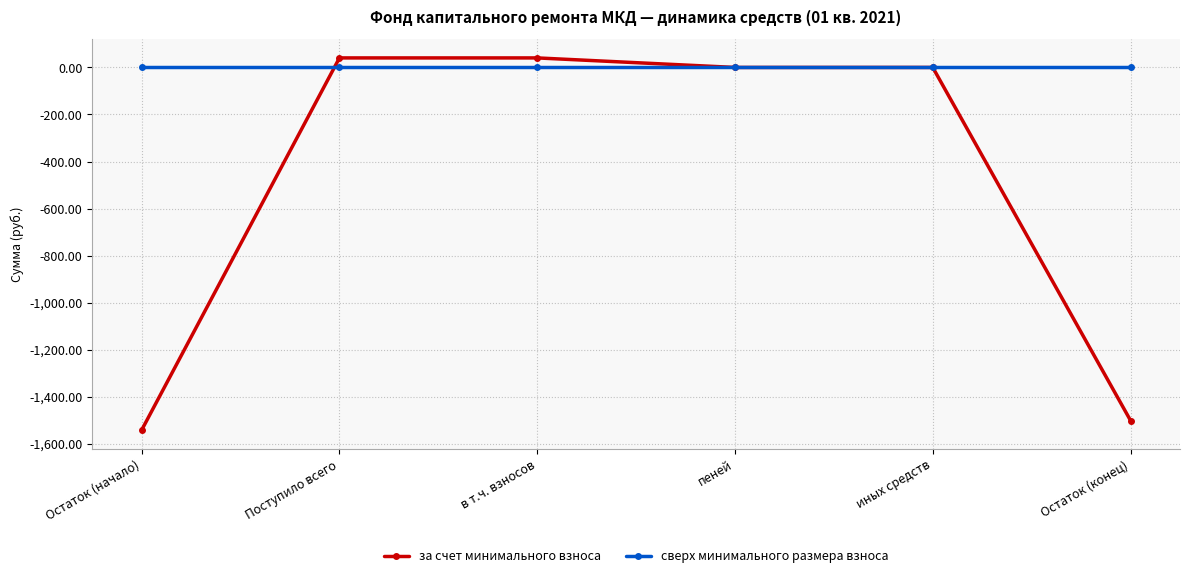

What is the total value across all series at в т.ч. взносов?

40.5